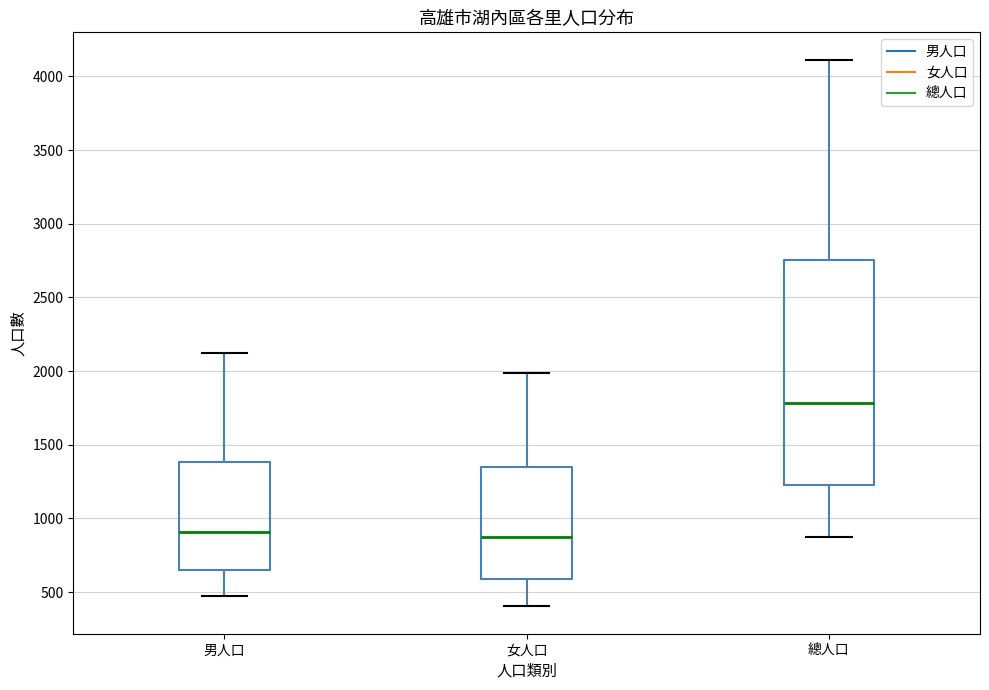

Reading left to right, read every box against the y-axis: the position of its median line, the range the box covers, and the ends of its whiskers. The values are not printed on the chart, so give them approximately, as read against the axis.

男人口: median 900, box 650 to 1400, whiskers 450 to 2100
女人口: median 850, box 600 to 1350, whiskers 400 to 2000
總人口: median 1800, box 1250 to 2750, whiskers 850 to 4100